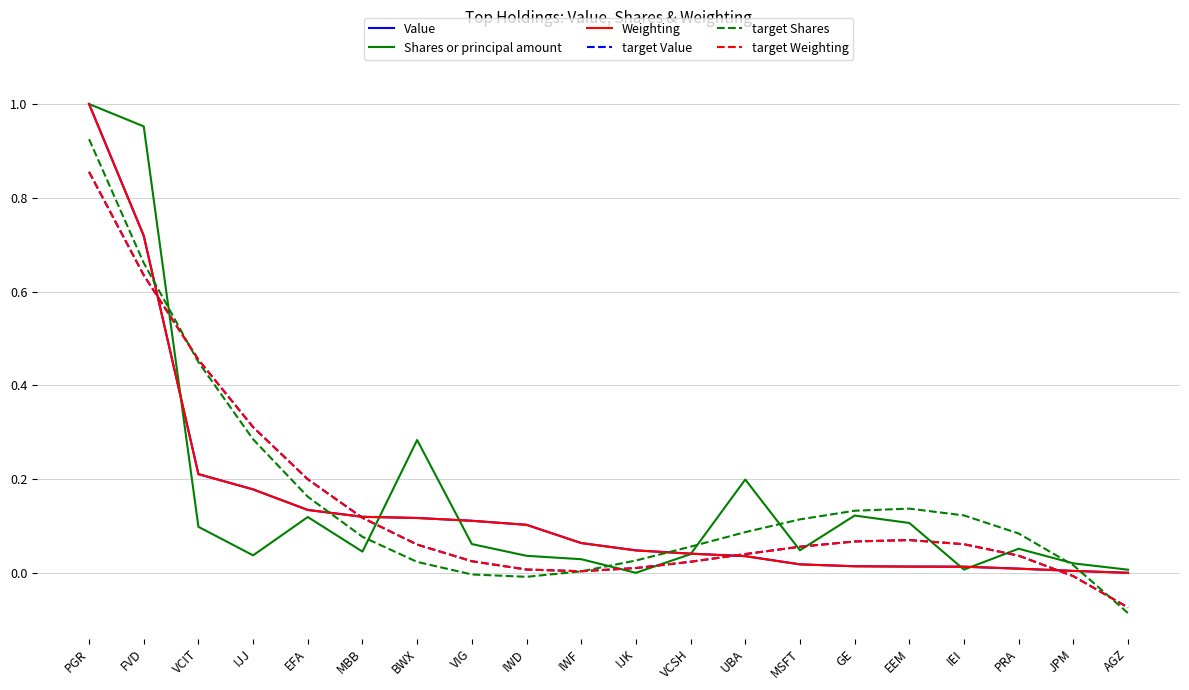

At which category is the sum across all series the highest?

PGR